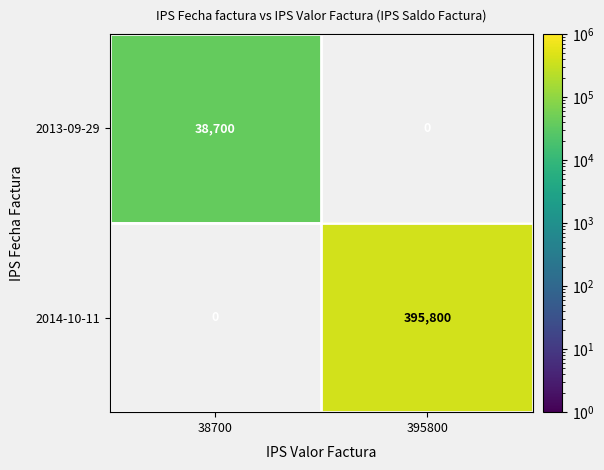

Which series has the largest total across all categories?

2014-10-11